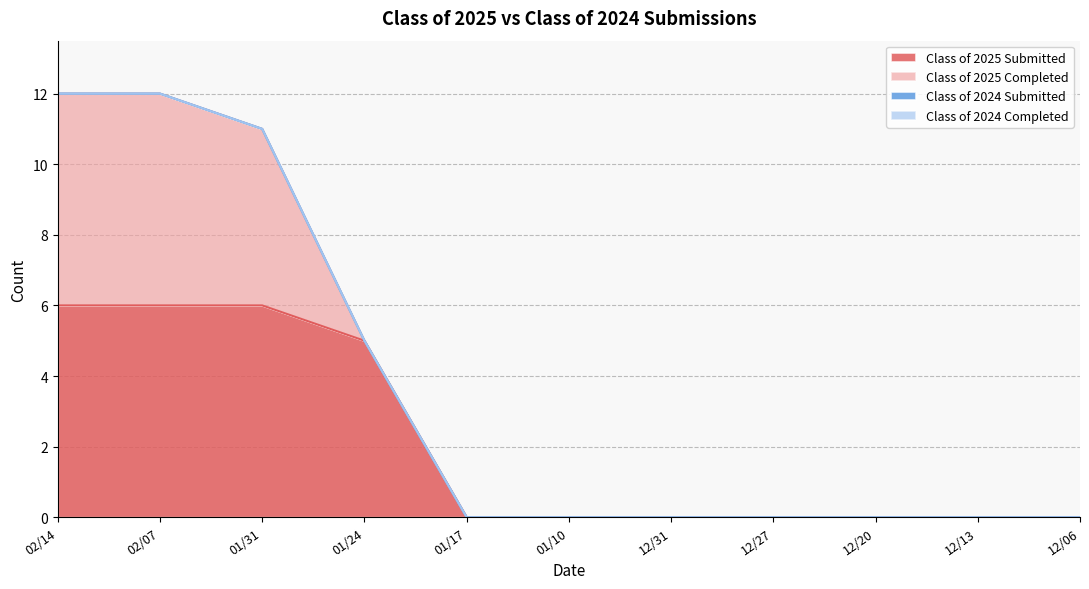

What position from the left is 02/07?

2